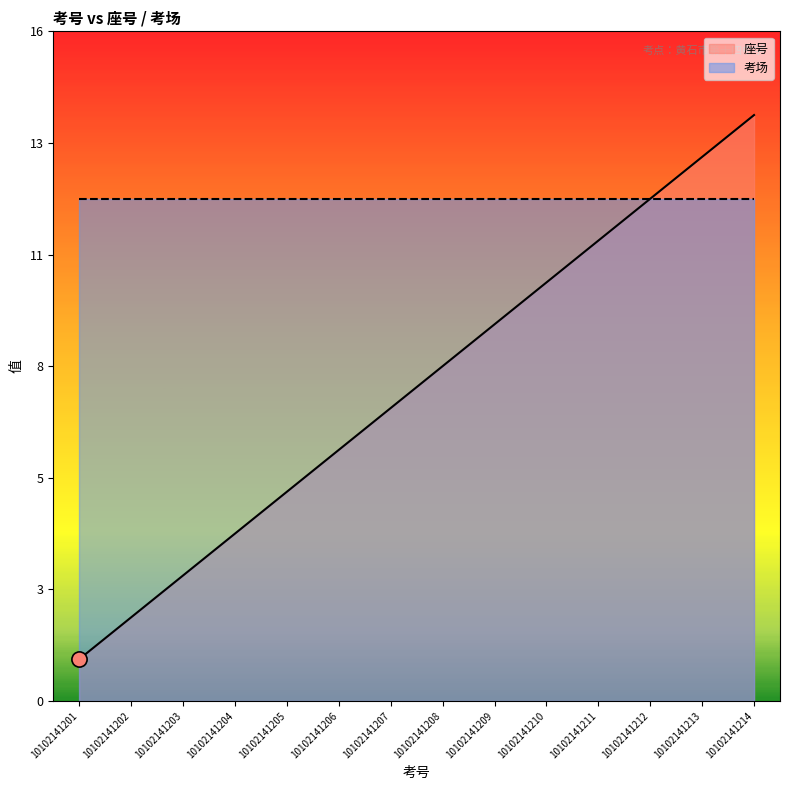

Approximately how many times larger is the value at 10102141210 compared to 10102141214?

0.7